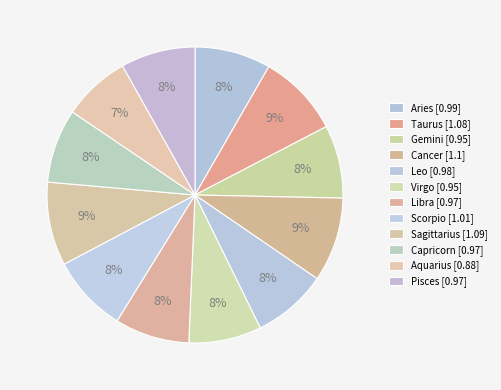

How many slices are in this pie chart?

12